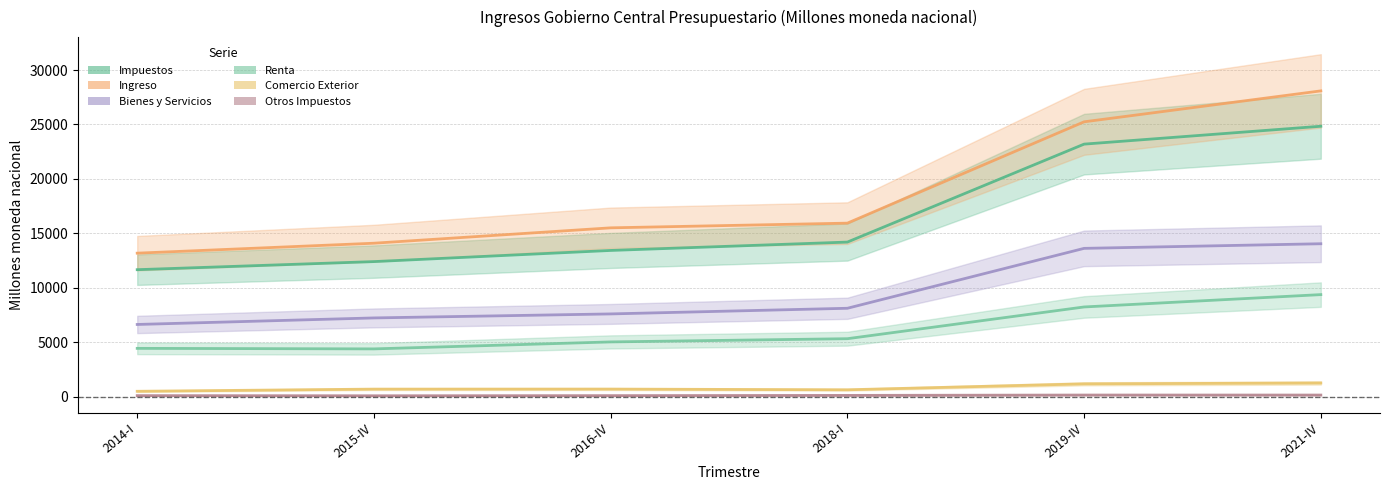

What is the label of the 1st point from the left?

2014-I